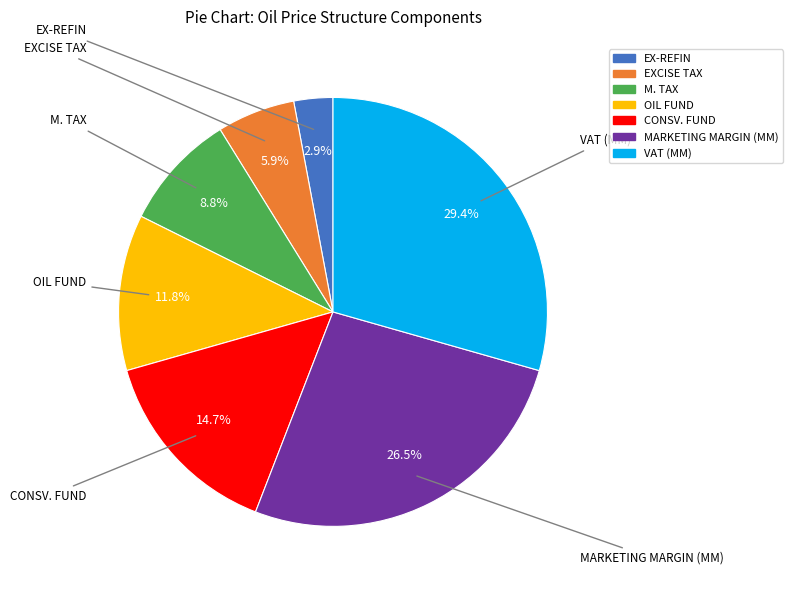

How many slices are in this pie chart?

7